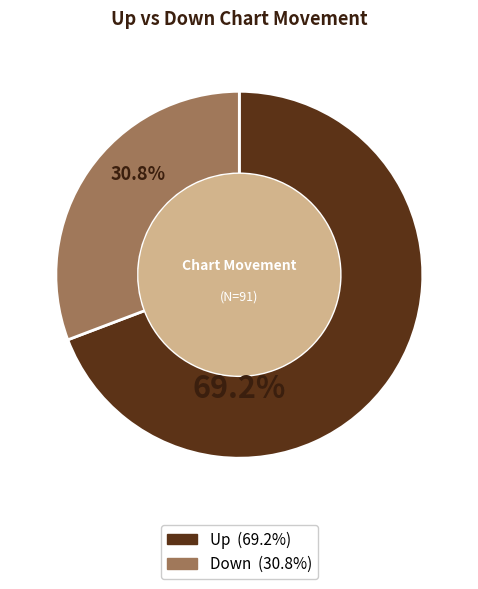

Is there a majority slice in this chart?

Yes